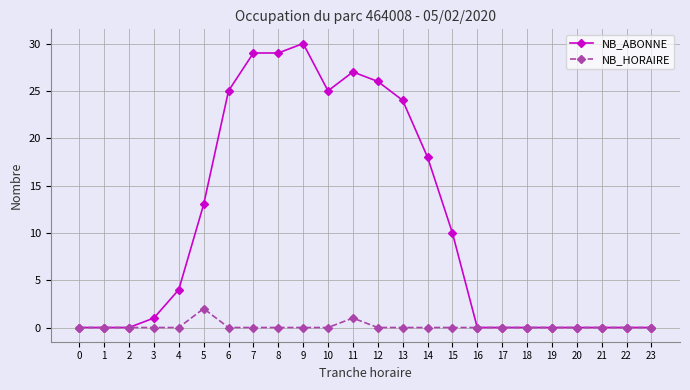

How many series are shown in this chart?

2